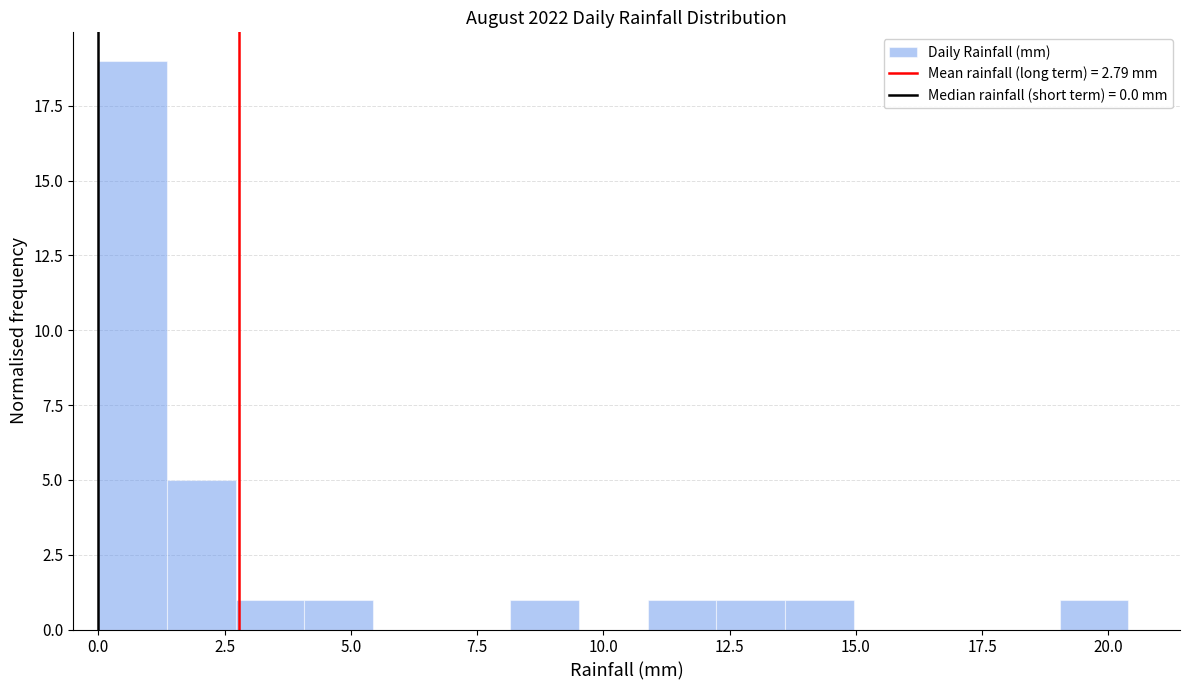

Read against the x-axis, roughly where is the centre of the tallest bar?

0.5